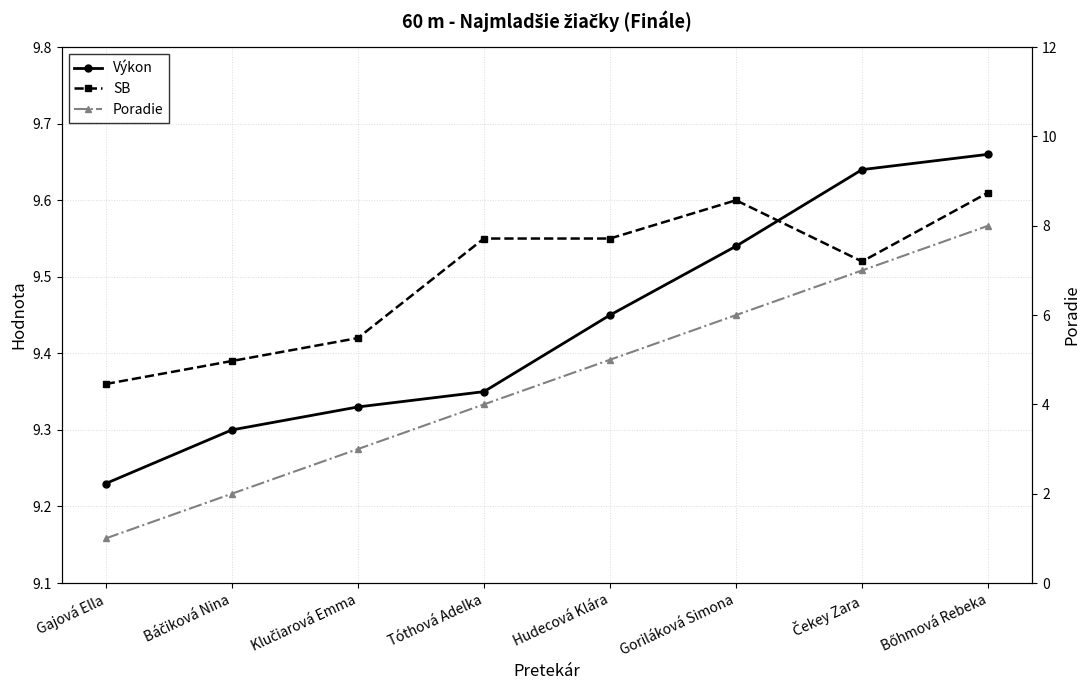

What is the spread (max minus min) of values at Báčiková Nina?

7.4